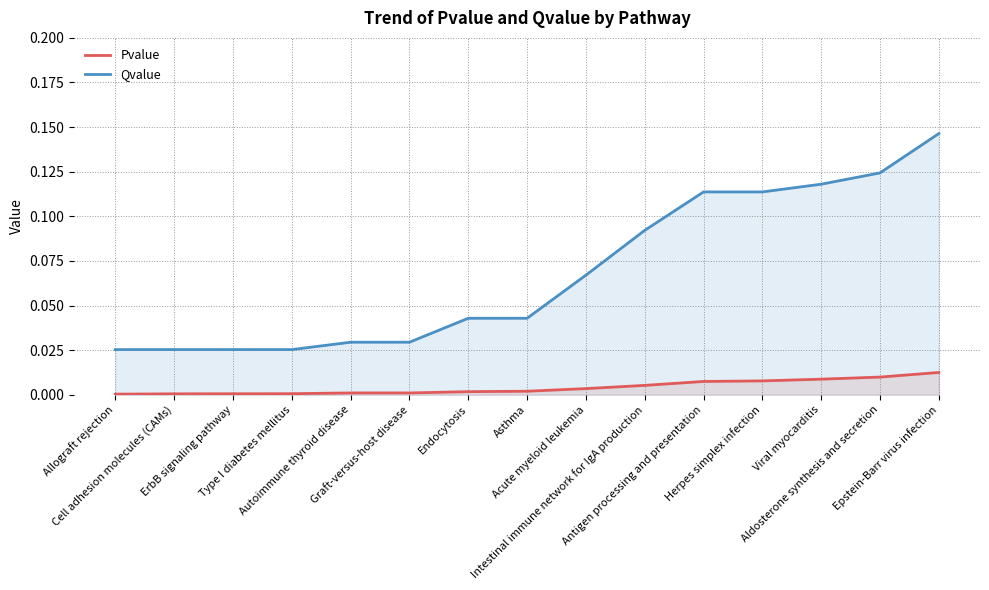

Count the number of data series in this chart.

2